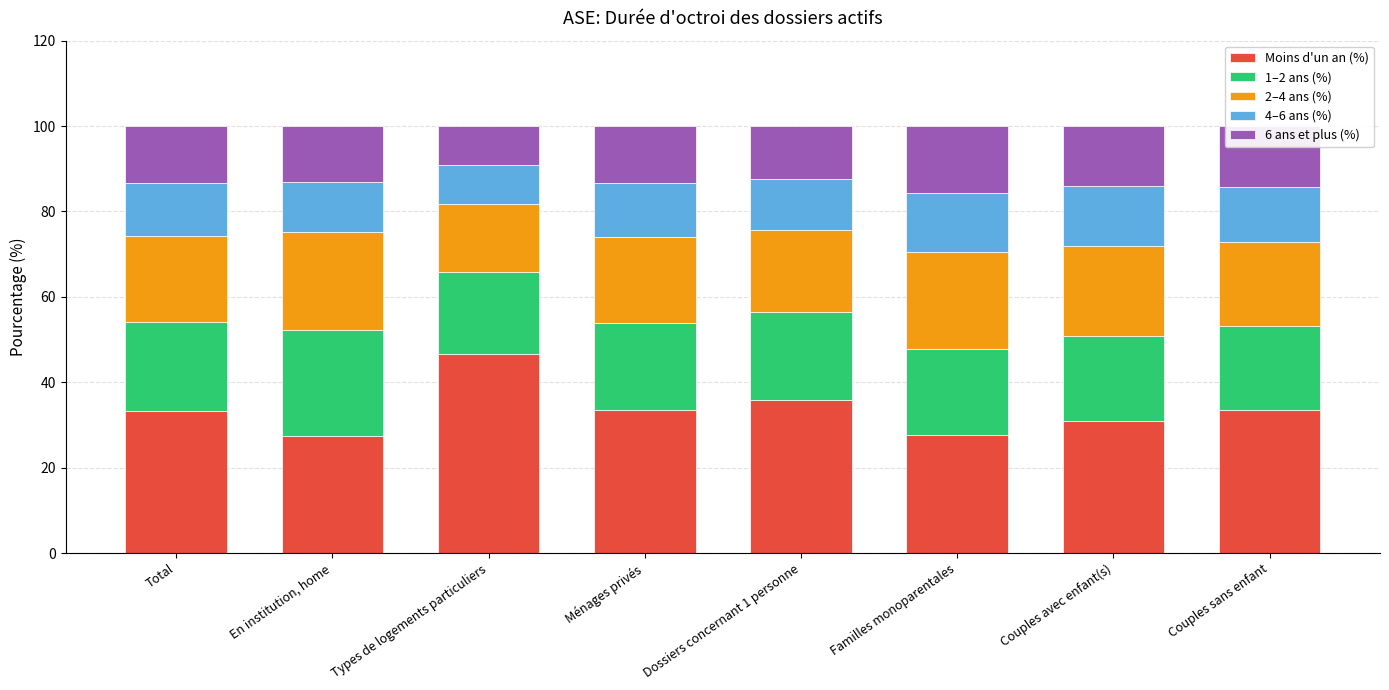

What is the maximum value for Moins d'un an (%)?

46.6